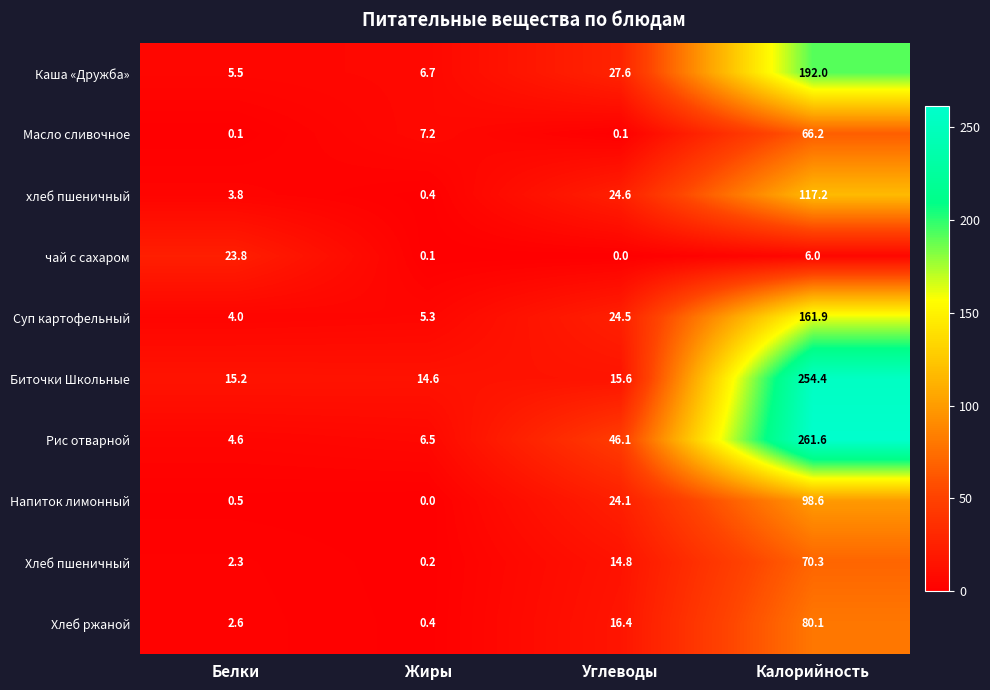

Which series has the largest total across all categories?

Рис отварной